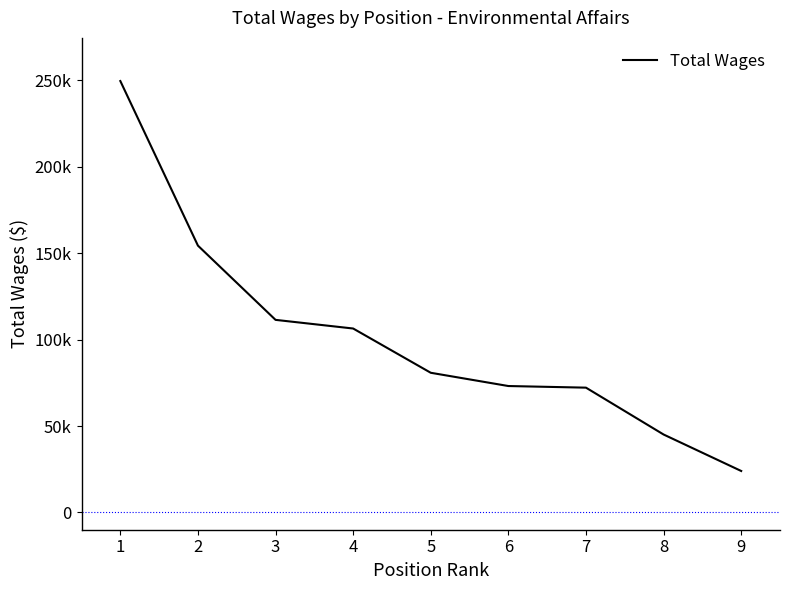

What is the sum of the values at 1 and 5?

330419